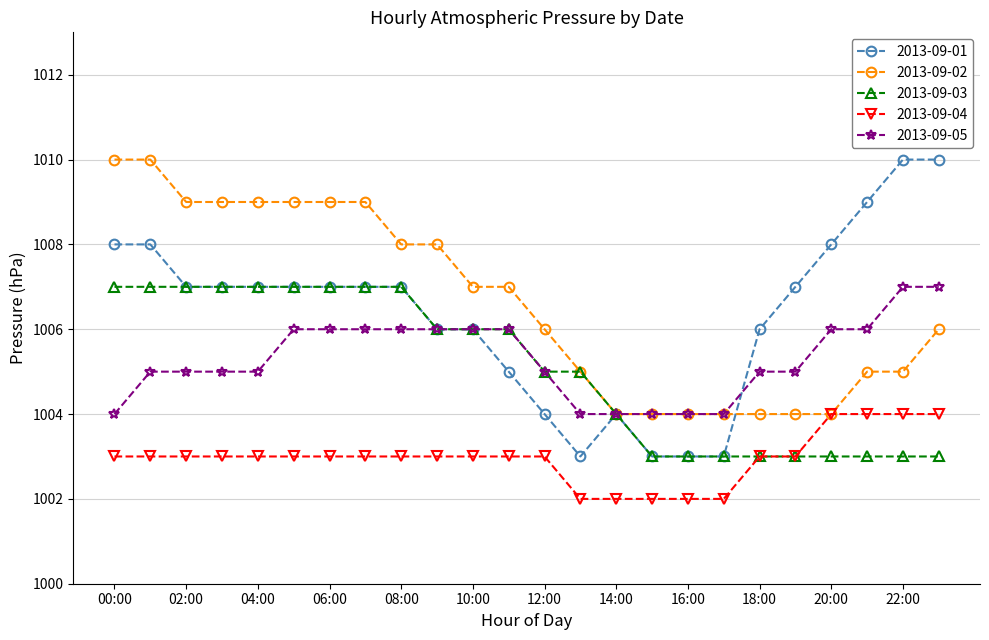

How many data points in 2013-09-02 are less than 1007?

12